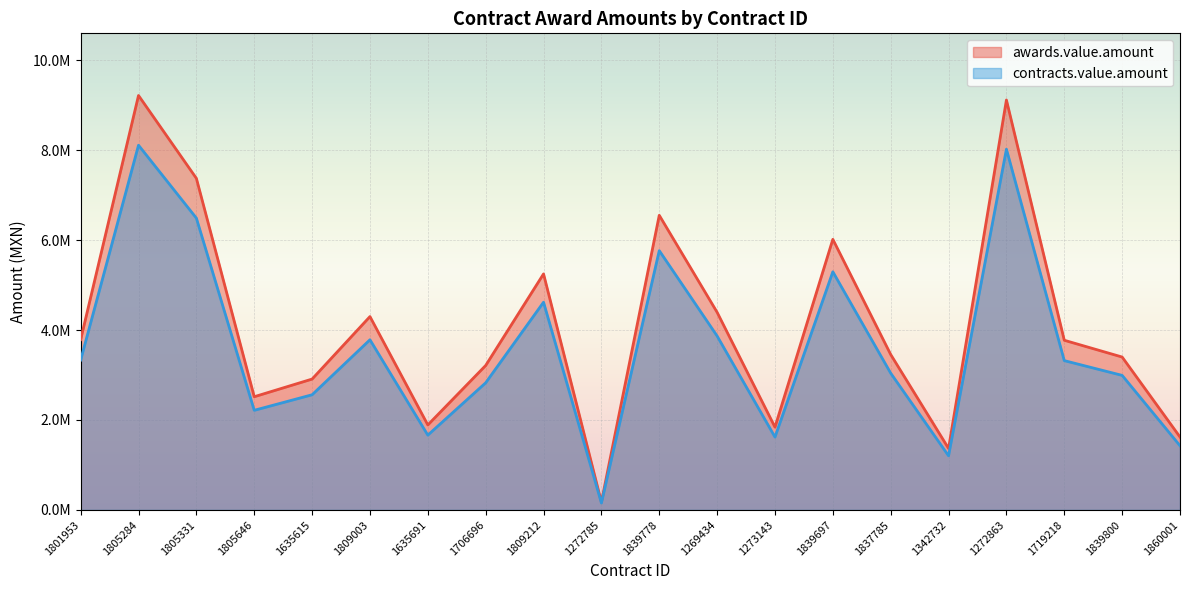

What are all the series names shown in the legend?

awards.value.amount, contracts.value.amount